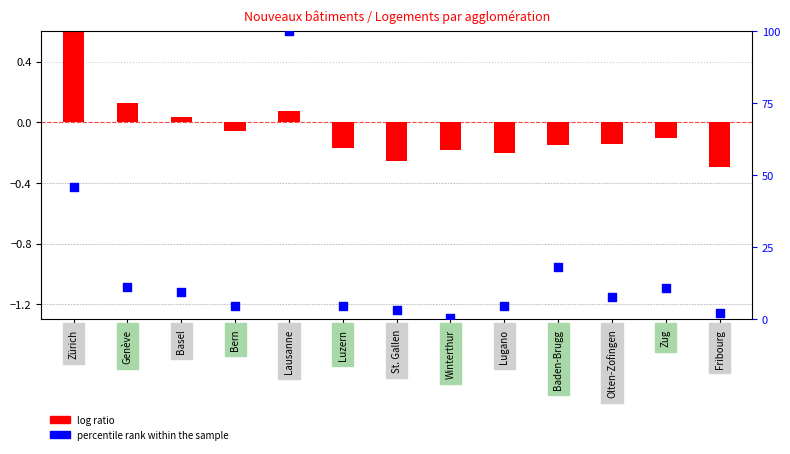

At how many categories does at least one series exceed 22?

2